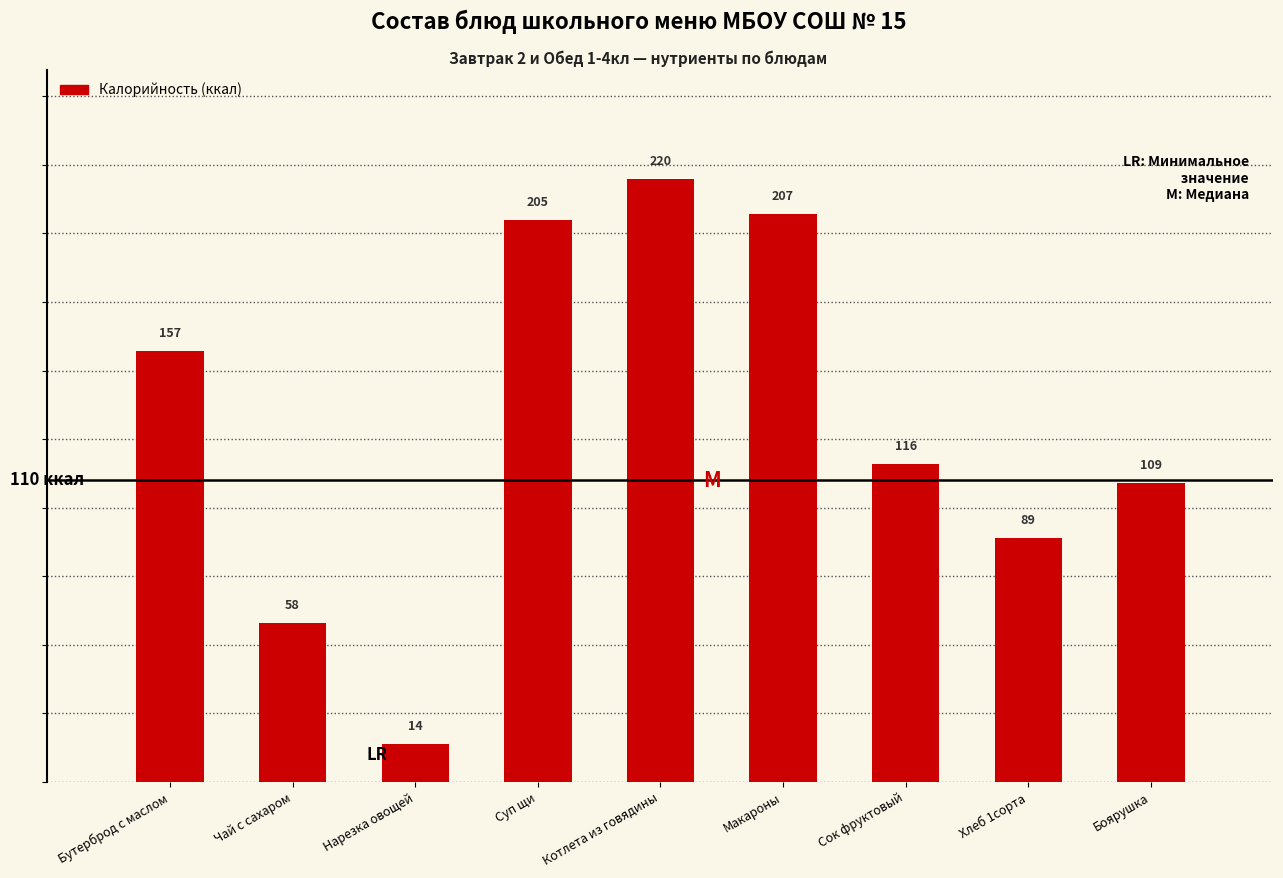

How many categories are shown in the chart?

9